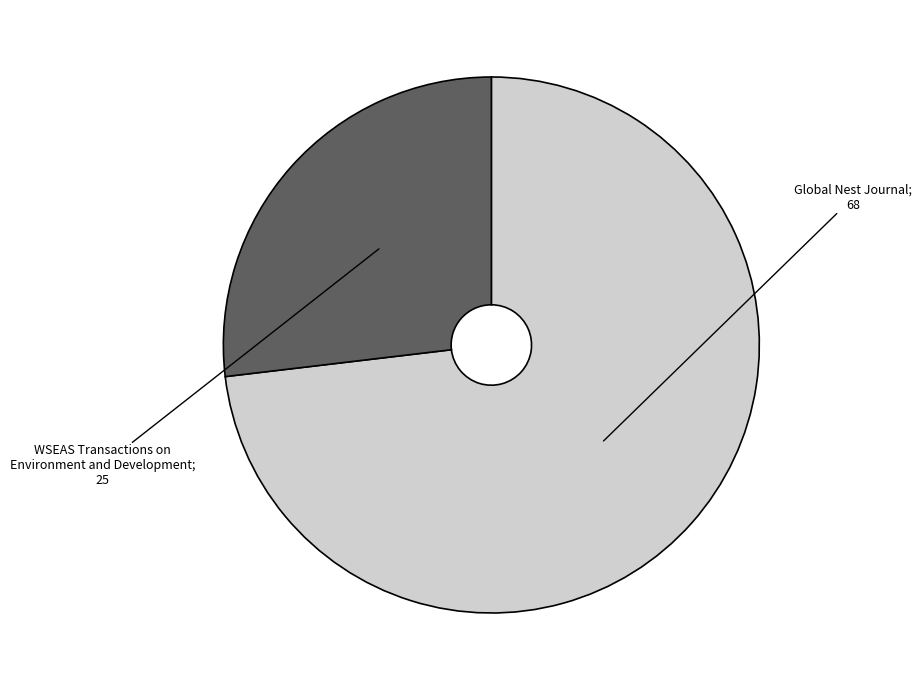

How many segments does this pie chart have?

2